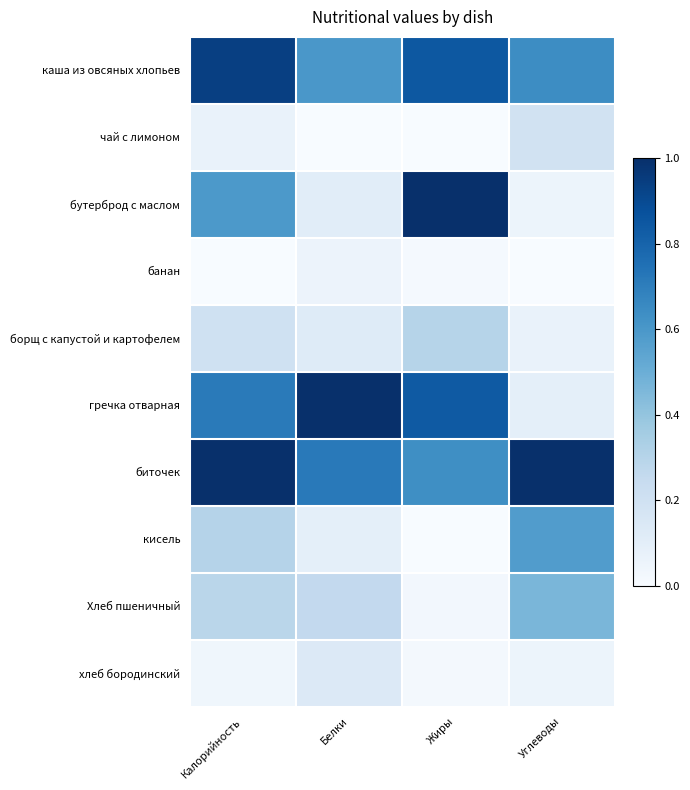

Which category has the highest value across all series?

Жиры